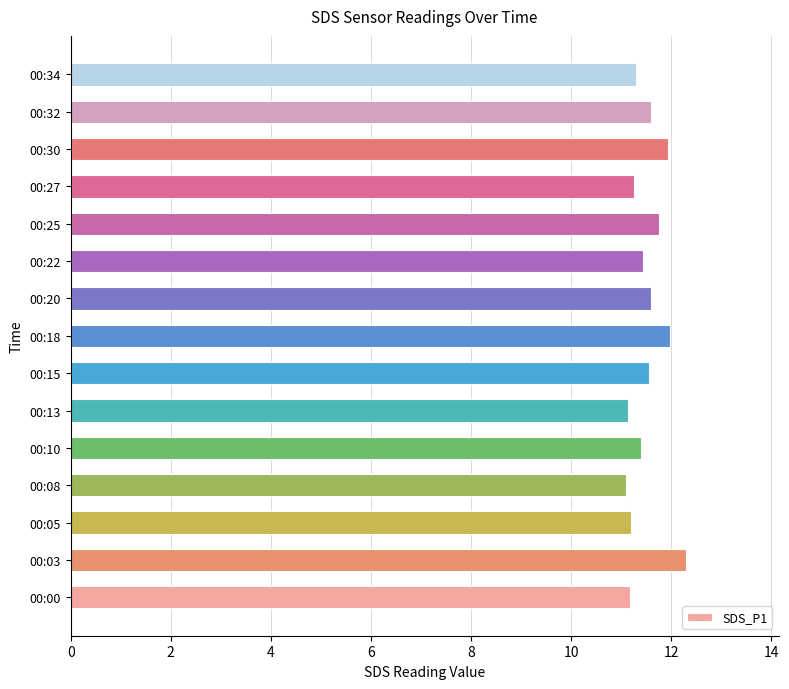

What is the maximum value shown in the chart?

12.3